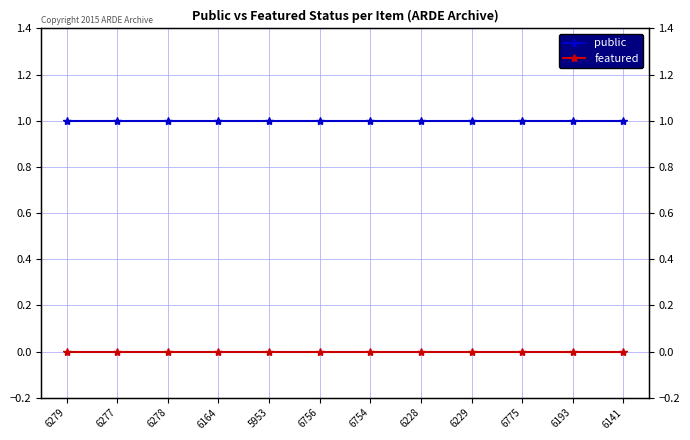

What is the label of the 1st point from the left?

6279